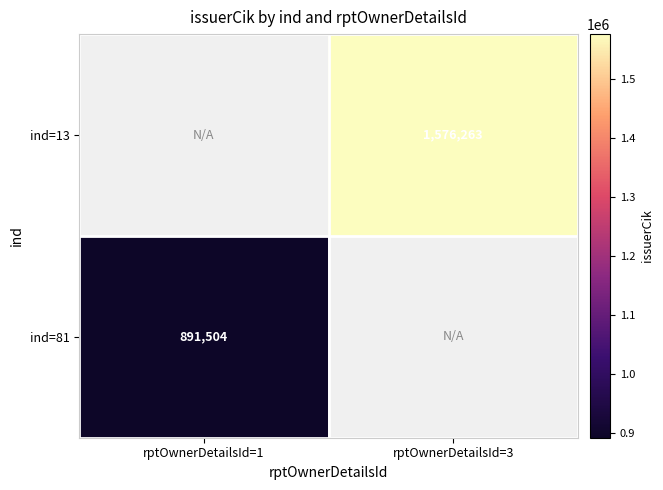

The value of ind=81 at rptOwnerDetailsId=1 is 891504. True or false?

True